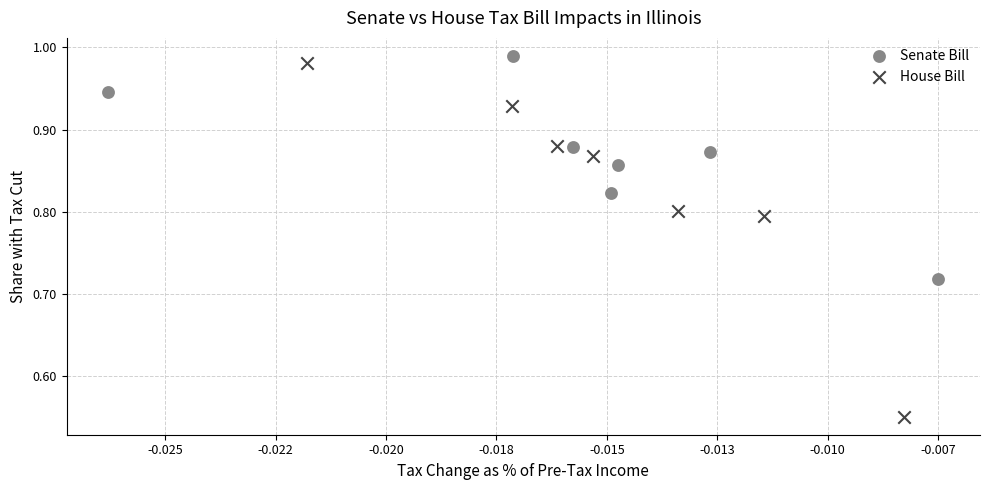

Which series contains the lowest Y value?

House Bill